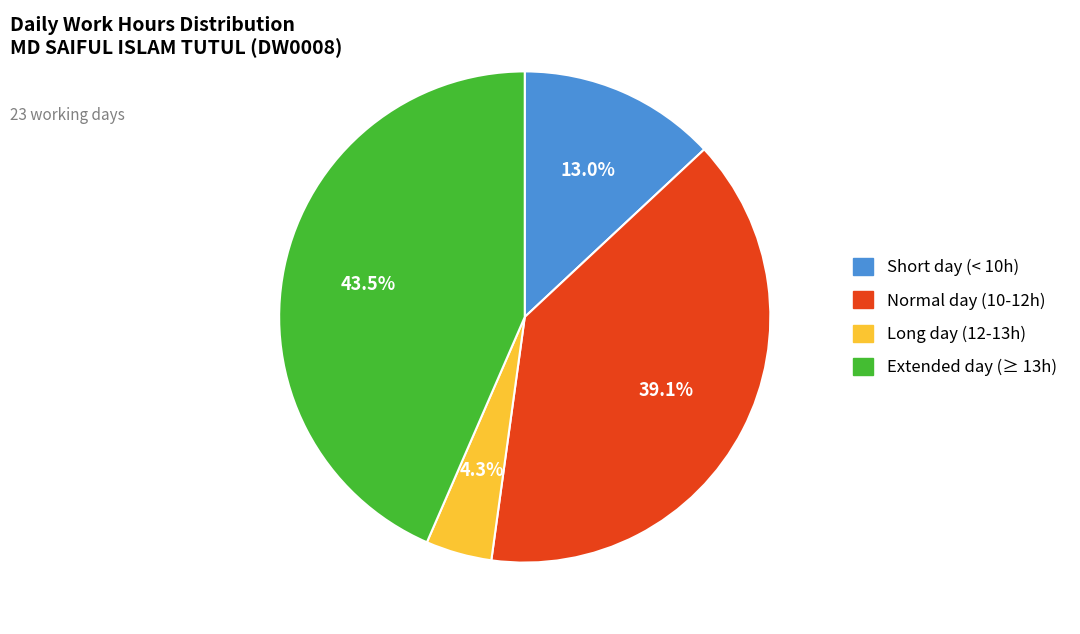

Does any single category account for the majority?

No